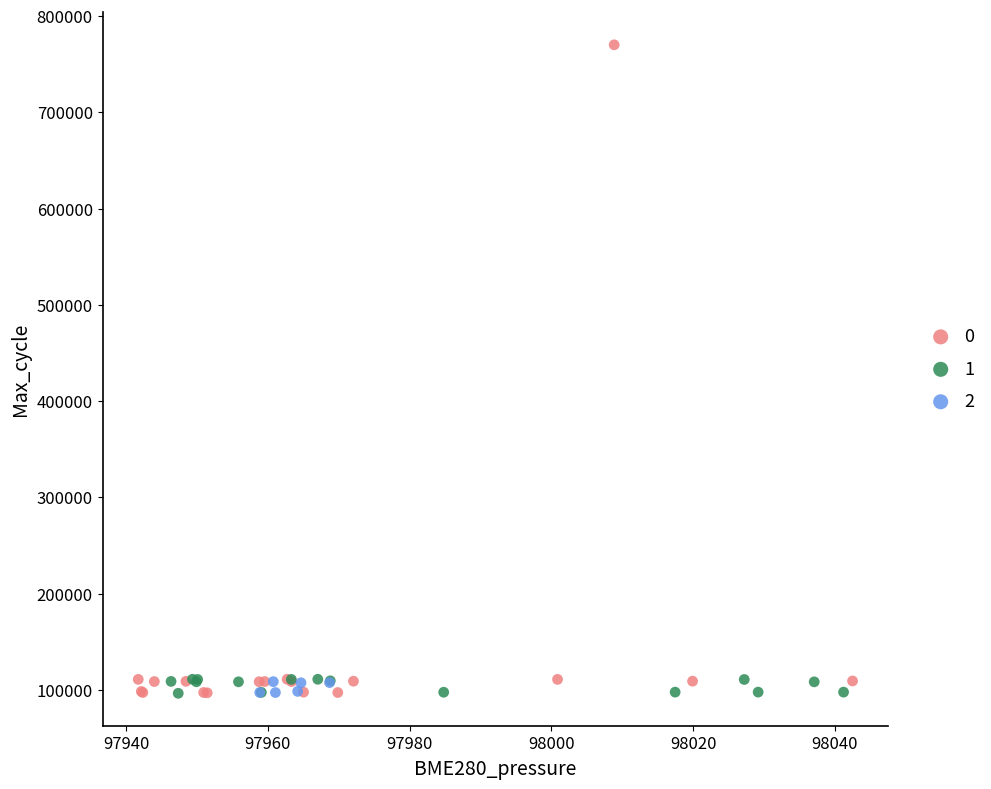

Which series has the largest Y range (max minus min)?

0